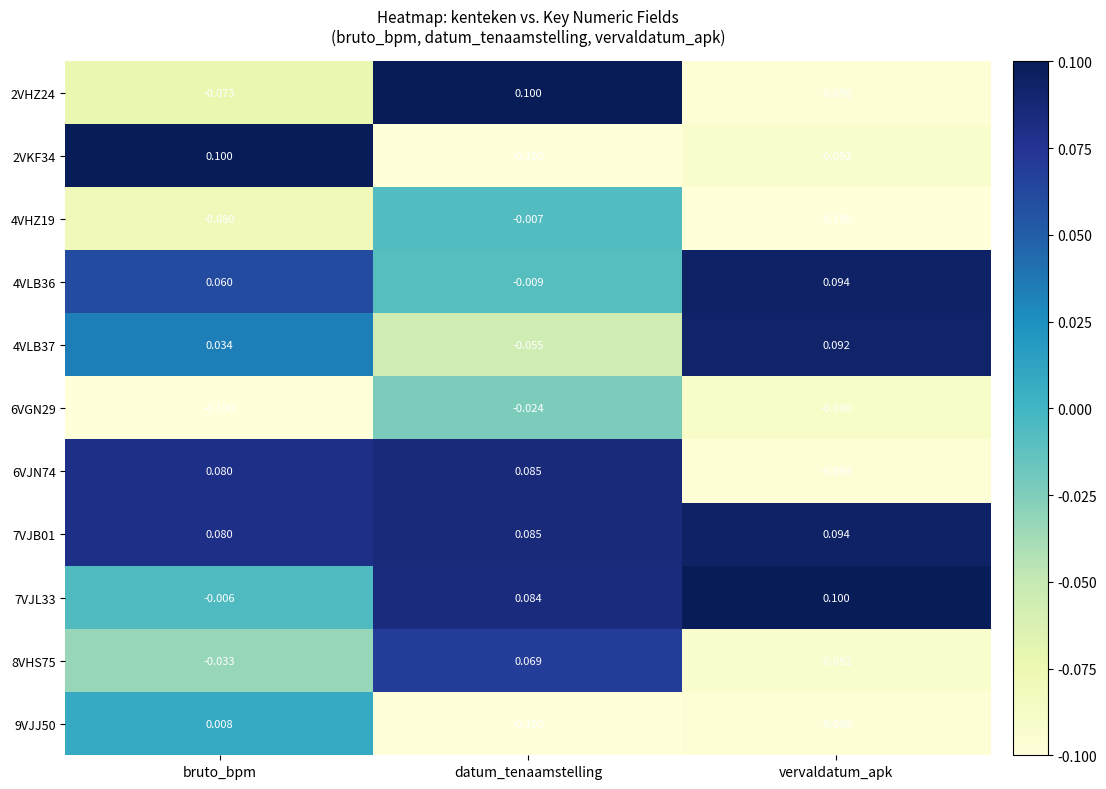

At which category is the sum across all series the highest?

datum_tenaamstelling